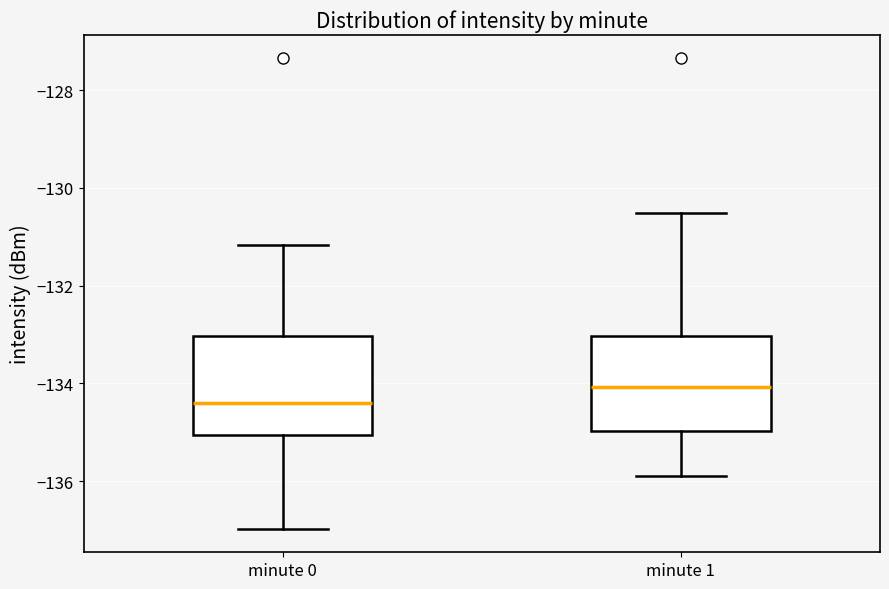

Reading left to right, read every box against the y-axis: the position of its median line, the range the box covers, and the ends of its whiskers. The values are not printed on the chart, so give them approximately, as read against the axis.

minute 0: median -134.4, box -135.0 to -133.0, whiskers -137.0 to -131.2
minute 1: median -134.0, box -135.0 to -133.0, whiskers -136.0 to -130.6